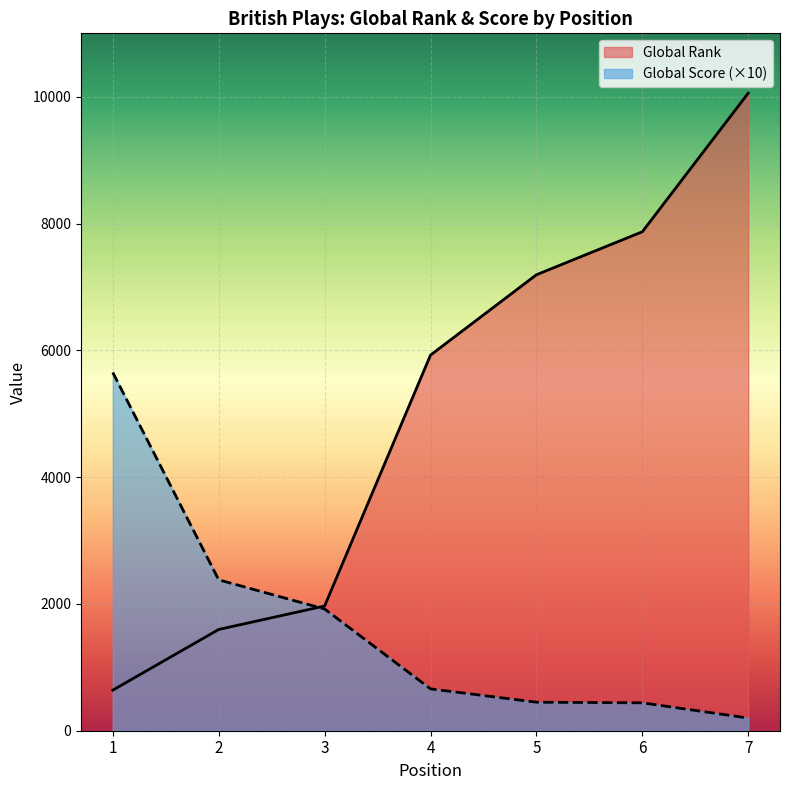

What is the sum of all Global Rank values?

35248